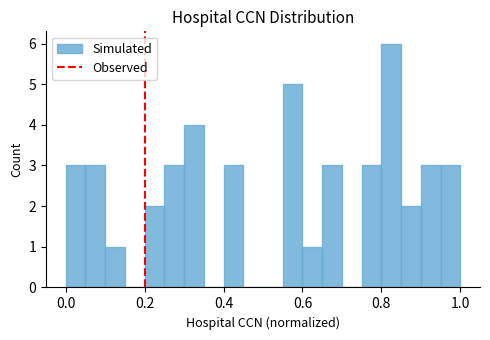

Around what value on the x-axis is the tallest bar? Give the approximate position of its centre, as read against the axis.

0.82